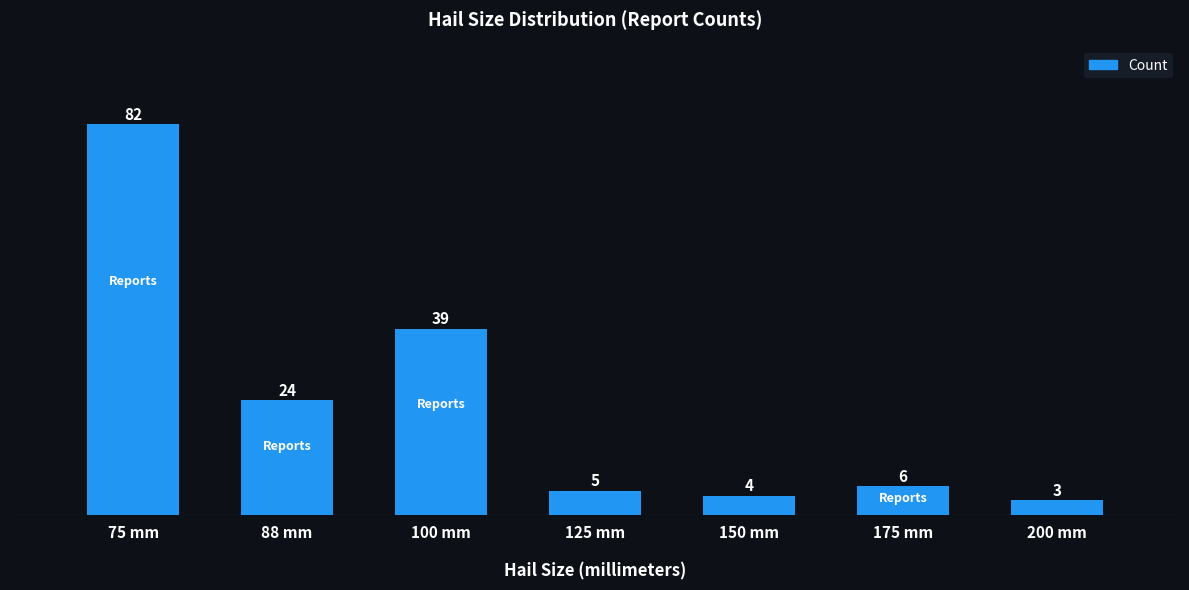

What is the difference between the maximum and minimum values?

79